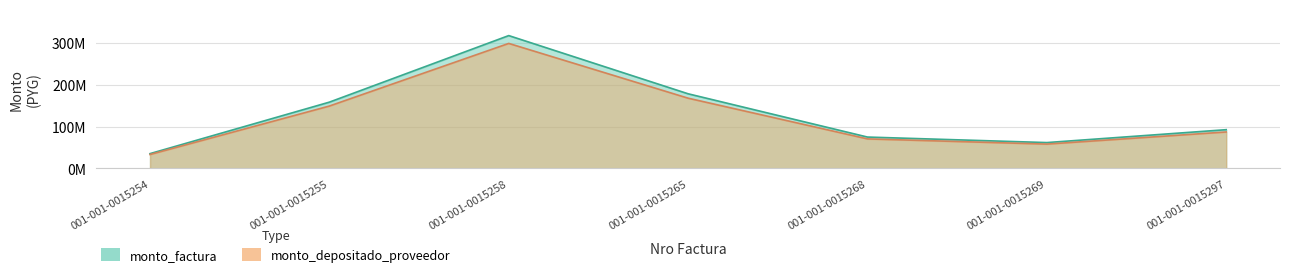

What is the value of the monto_factura point at the 4th from the left?

178160000